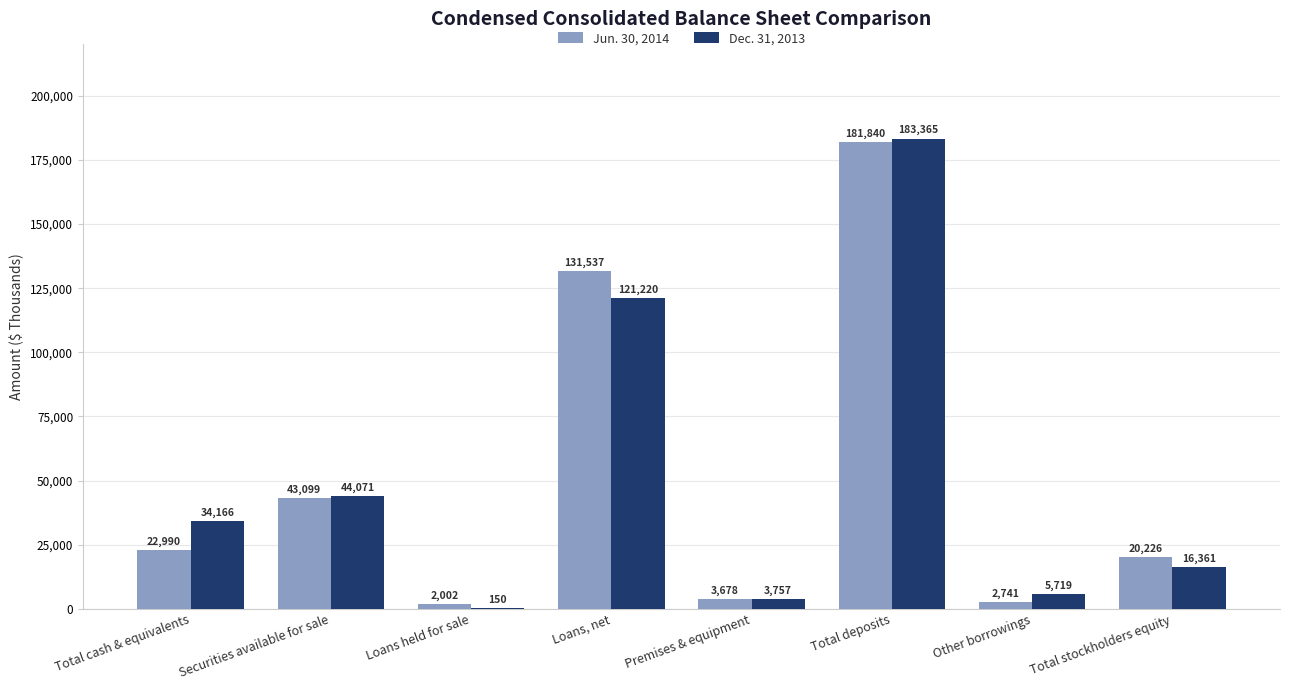

The Jun. 30, 2014 series shows 22990 at Total cash & equivalents. True or false?

True